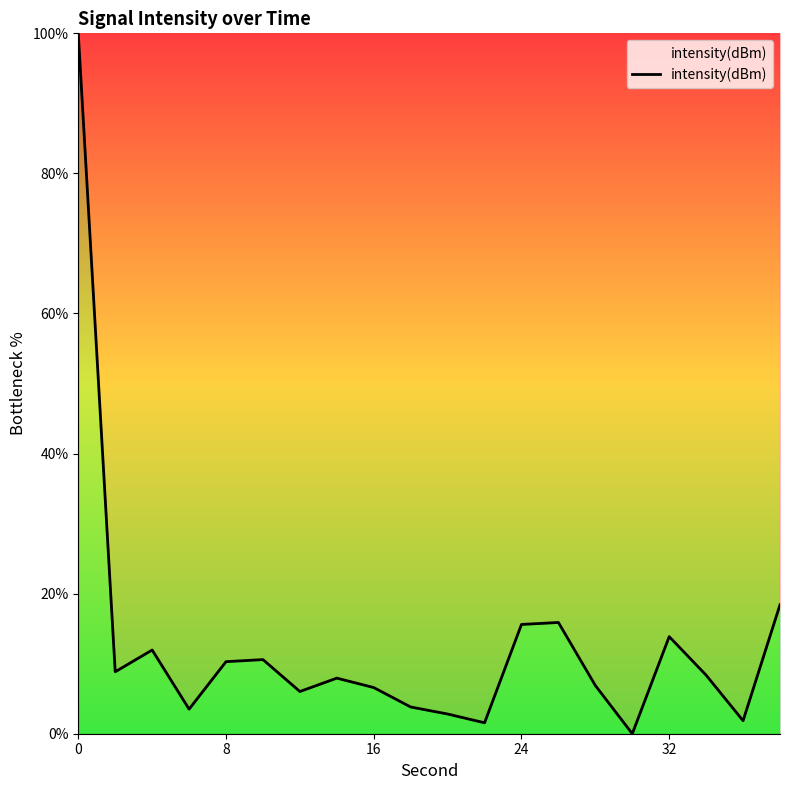

Does the chart display data point markers on the line(s)?

No